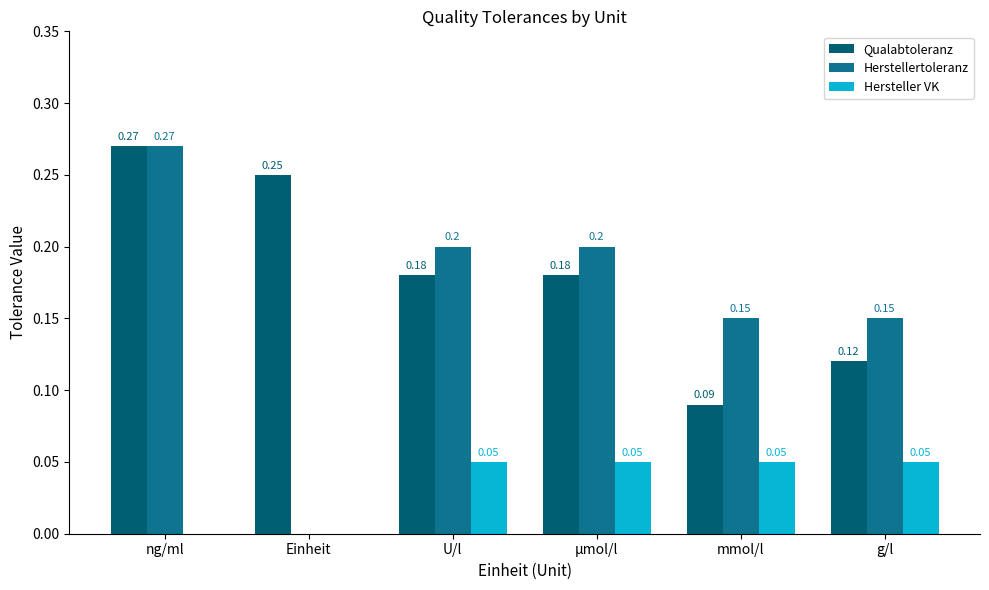

True or false: Hersteller VK has a value of 0.1 at mmol/l.

False